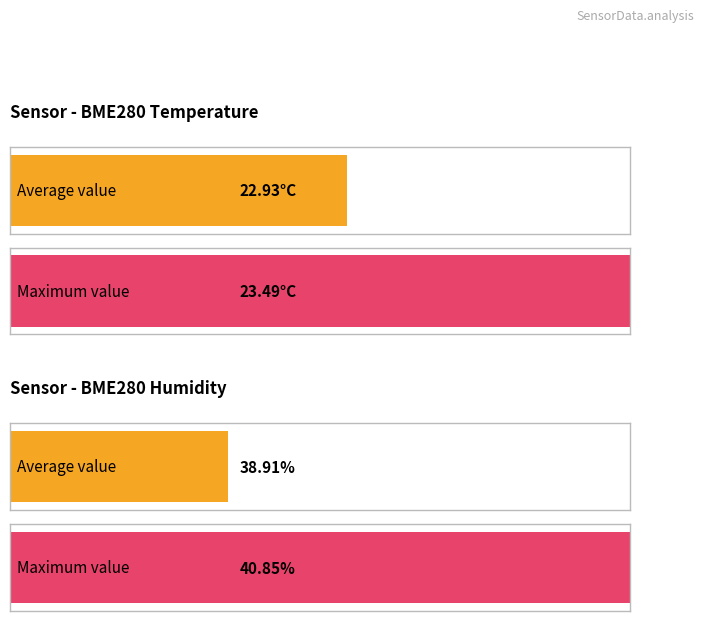

Are the bars grouped side by side (vs. stacked)?

Yes